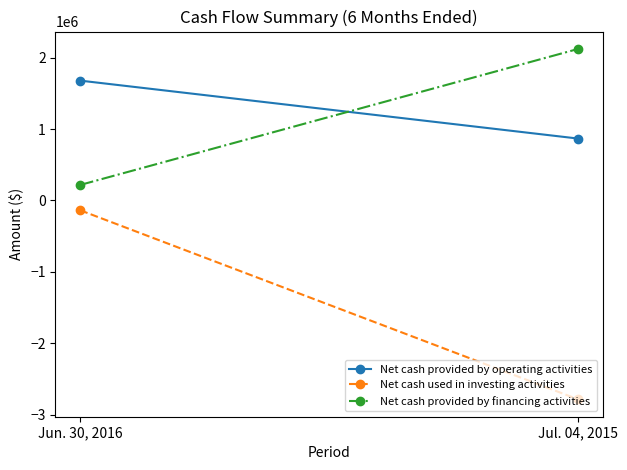

What is the maximum value for Net cash provided by financing activities?

2121084